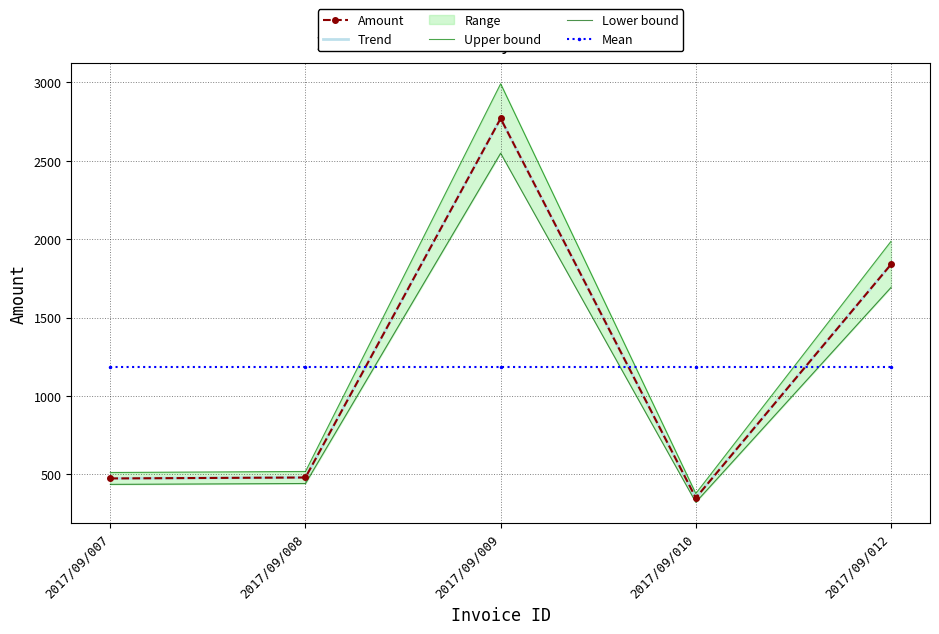

What is the maximum value shown in the chart?

2991.6